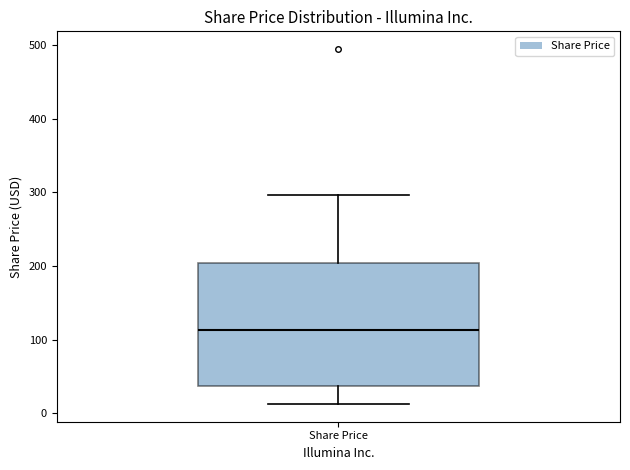

Transcribe this box plot: give where the median line is, the range the box spans, and where the two whiskers end, as read against the y-axis. The values are not printed on the chart, so give them approximately, as read against the axis.

median 110, box 40 to 200, whiskers 10 to 300